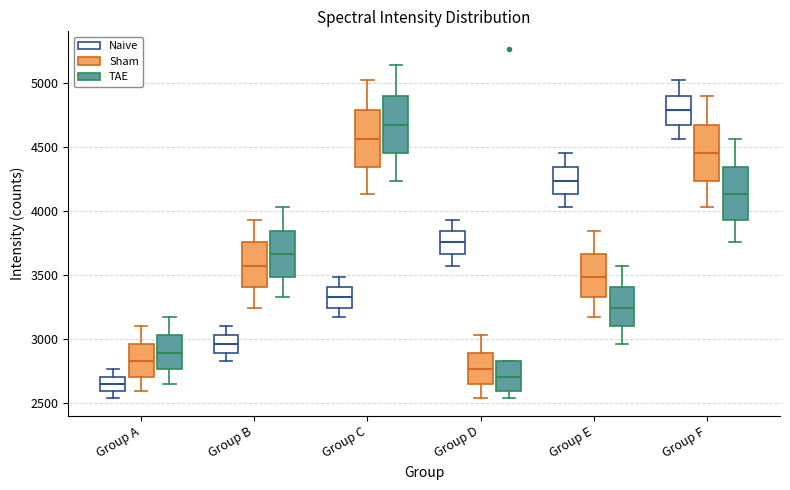

Reading left to right, transcribe this box plot: for each box, give where its median line is, the range the box spans, and where its two whiskers end, as read against the y-axis. The values are not printed on the chart, so give them approximately, as read against the axis.

Group A (Naive): median 2650, box 2600 to 2700, whiskers 2550 to 2750
Group A (Sham): median 2850, box 2700 to 2950, whiskers 2600 to 3100
Group A (TAE): median 2900, box 2750 to 3050, whiskers 2650 to 3150
Group B (Naive): median 2950, box 2900 to 3050, whiskers 2850 to 3100
Group B (Sham): median 3550, box 3400 to 3750, whiskers 3250 to 3950
Group B (TAE): median 3650, box 3500 to 3850, whiskers 3350 to 4050
Group C (Naive): median 3350, box 3250 to 3400, whiskers 3150 to 3500
Group C (Sham): median 4550, box 4350 to 4800, whiskers 4150 to 5000
Group C (TAE): median 4650, box 4450 to 4900, whiskers 4250 to 5150
Group D (Naive): median 3750, box 3650 to 3850, whiskers 3550 to 3950
Group D (Sham): median 2750, box 2650 to 2900, whiskers 2550 to 3050
Group D (TAE): median 2700, box 2600 to 2850, whiskers 2550 to 2850
Group E (Naive): median 4250, box 4150 to 4350, whiskers 4050 to 4450
Group E (Sham): median 3500, box 3350 to 3650, whiskers 3150 to 3850
Group E (TAE): median 3250, box 3100 to 3400, whiskers 2950 to 3550
Group F (Naive): median 4800, box 4650 to 4900, whiskers 4550 to 5000
Group F (Sham): median 4450, box 4250 to 4650, whiskers 4050 to 4900
Group F (TAE): median 4150, box 3950 to 4350, whiskers 3750 to 4550